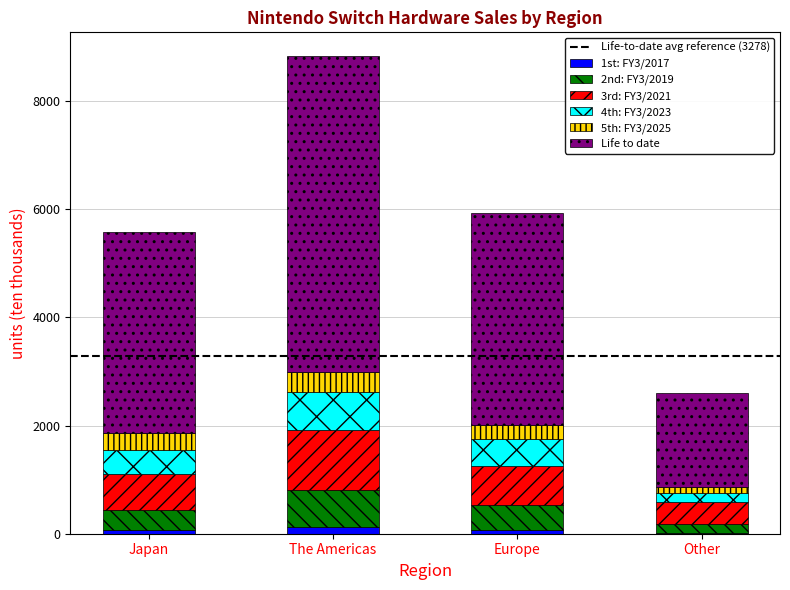

At which category is the sum across all series the highest?

The Americas